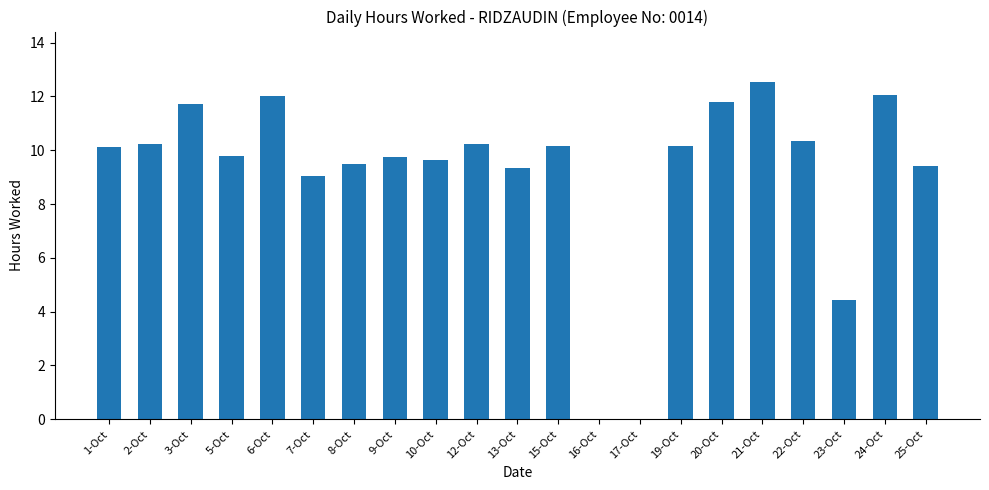

What is the sum of the values at 12-Oct and 21-Oct?

22.8